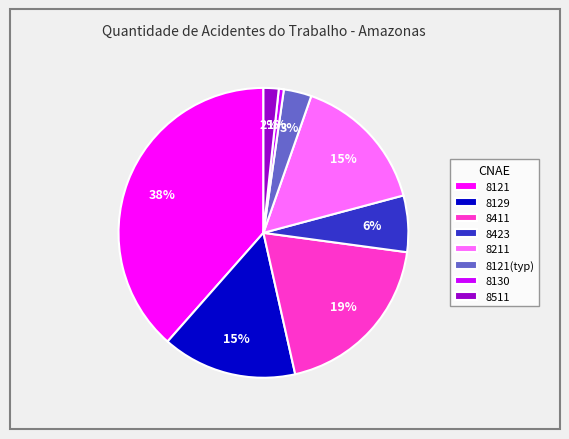

Does 8423 account for over 50% of the chart?

No